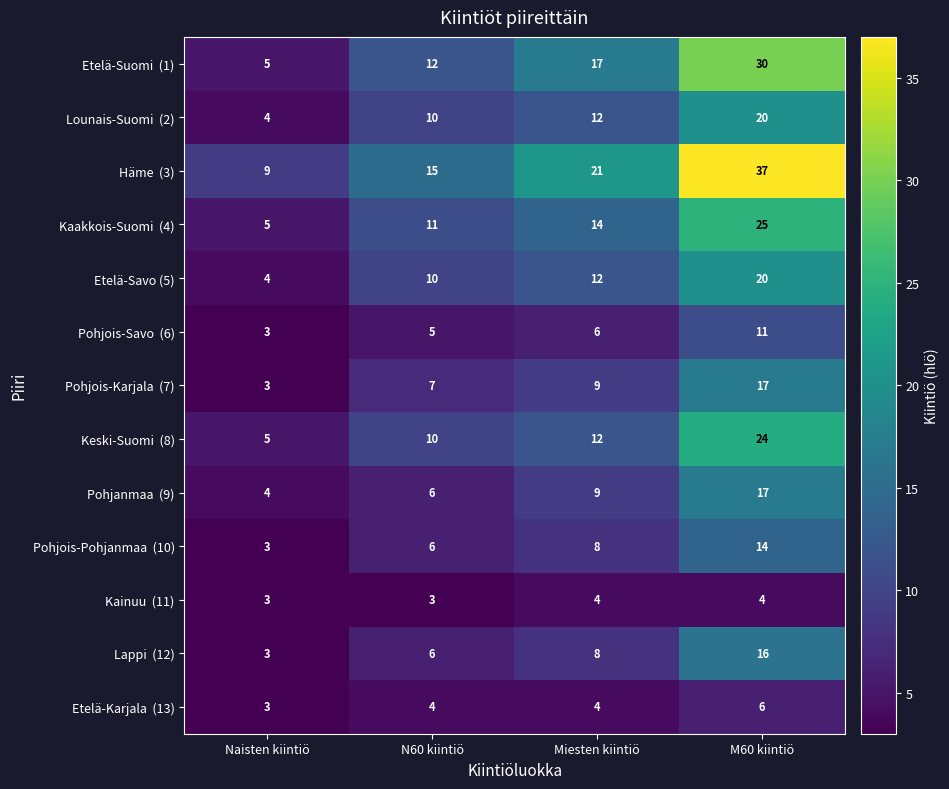

At which category is the sum across all series the highest?

M60 kiintiö